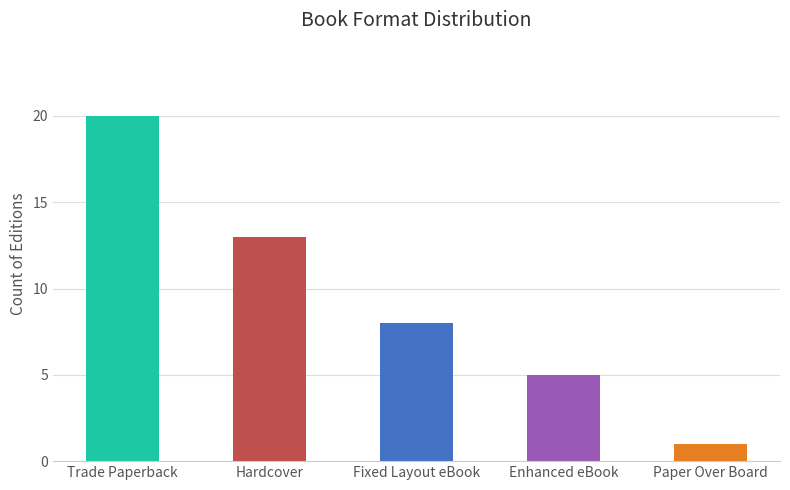

Reading left to right, what are all the values shown in this chart?

20	13	8	5	1